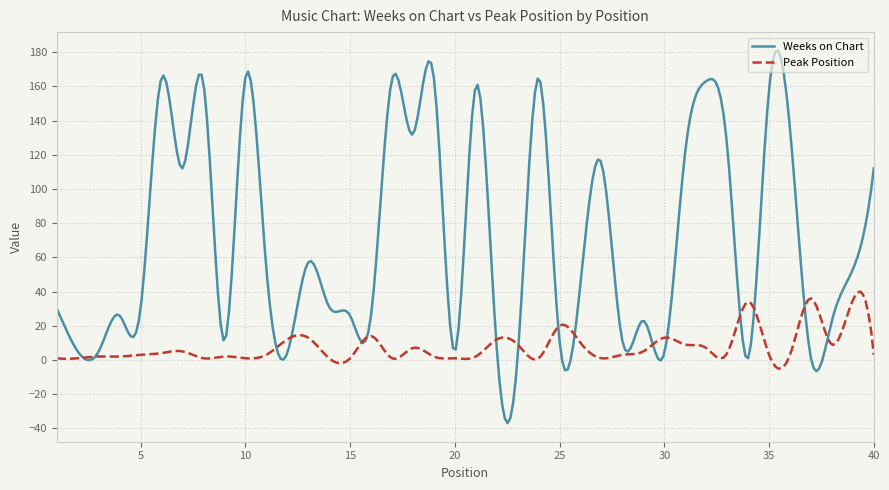

List the series in order of their overall mean, highest first.

Weeks on Chart, Peak Position